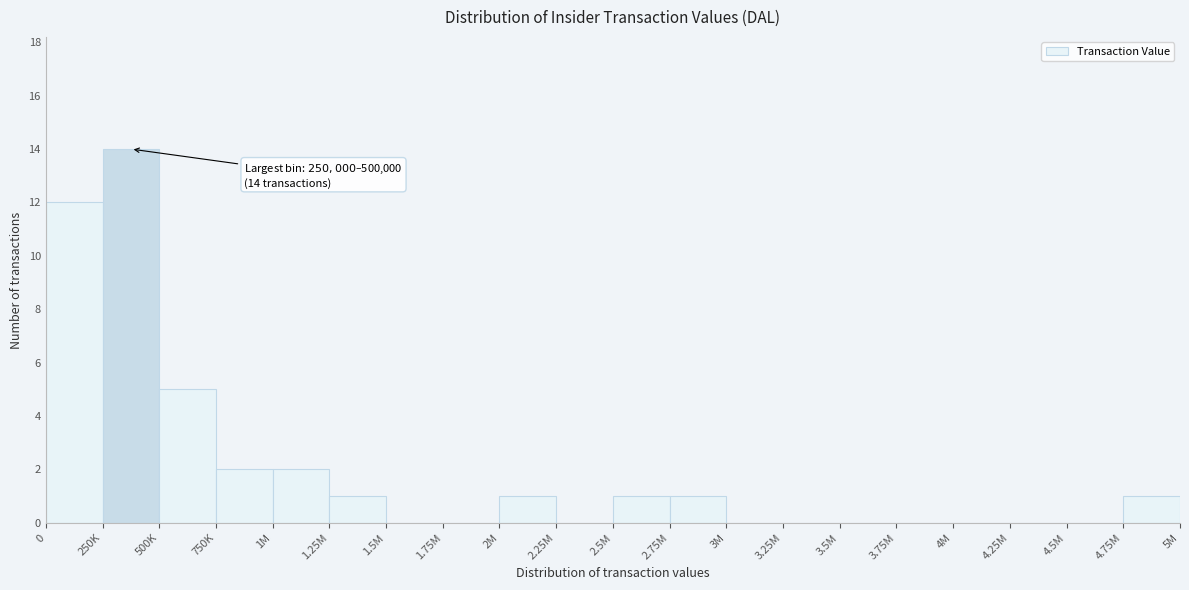

Reading right to left, transcribe all the data shown in this chart.

4.75M=1	4.5M=0	4.25M=0	4M=0	3.75M=0	3.5M=0	3.25M=0	3M=0	2.75M=1	2.5M=1	2.25M=0	2M=1	1.75M=0	1.5M=0	1.25M=1	1M=2	750K=2	500K=5	250K=14	0=12